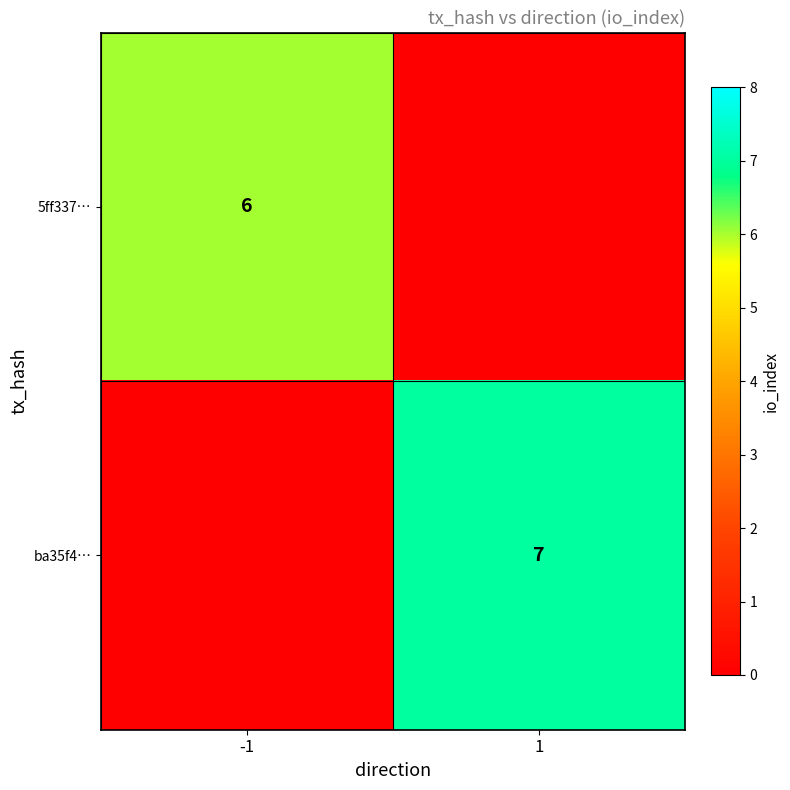

True or false: ba35f4… has a value of 7 at 1.

True